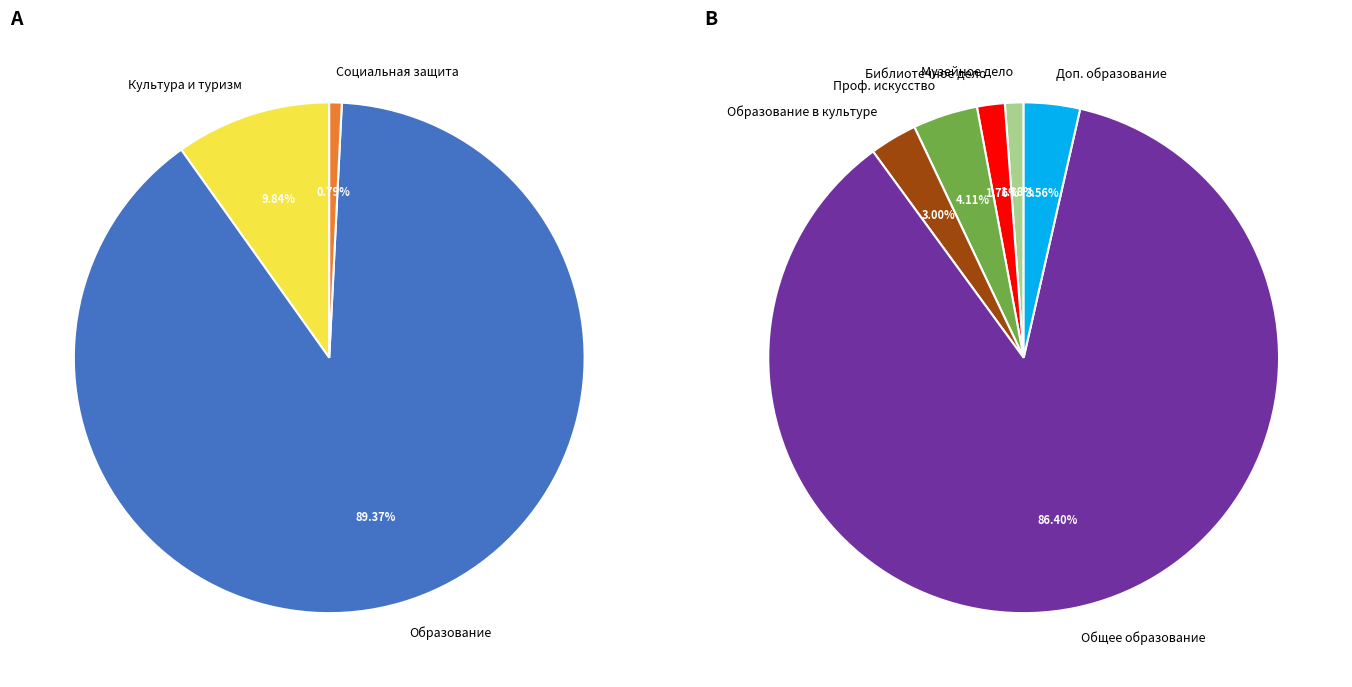

What is the smallest slice in the pie chart?

Социальная защита населения